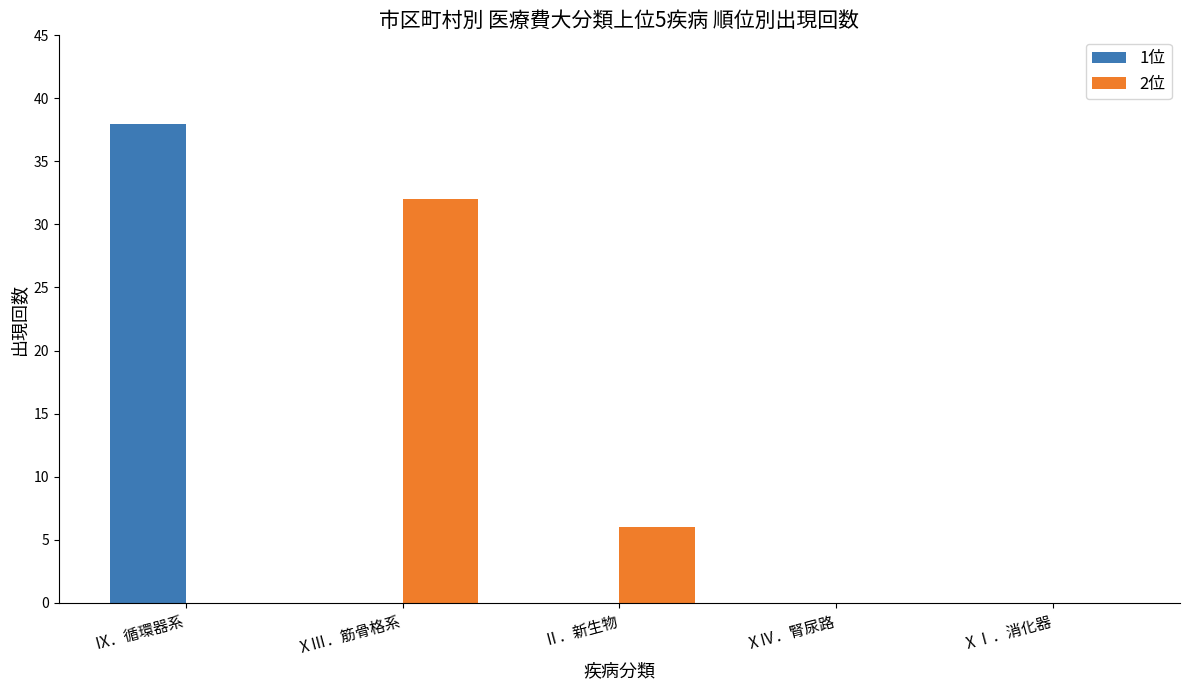

Is the value of 1位 at Ⅸ．循環器系 greater than the value of 2位 at ⅩⅣ．腎尿路?

Yes